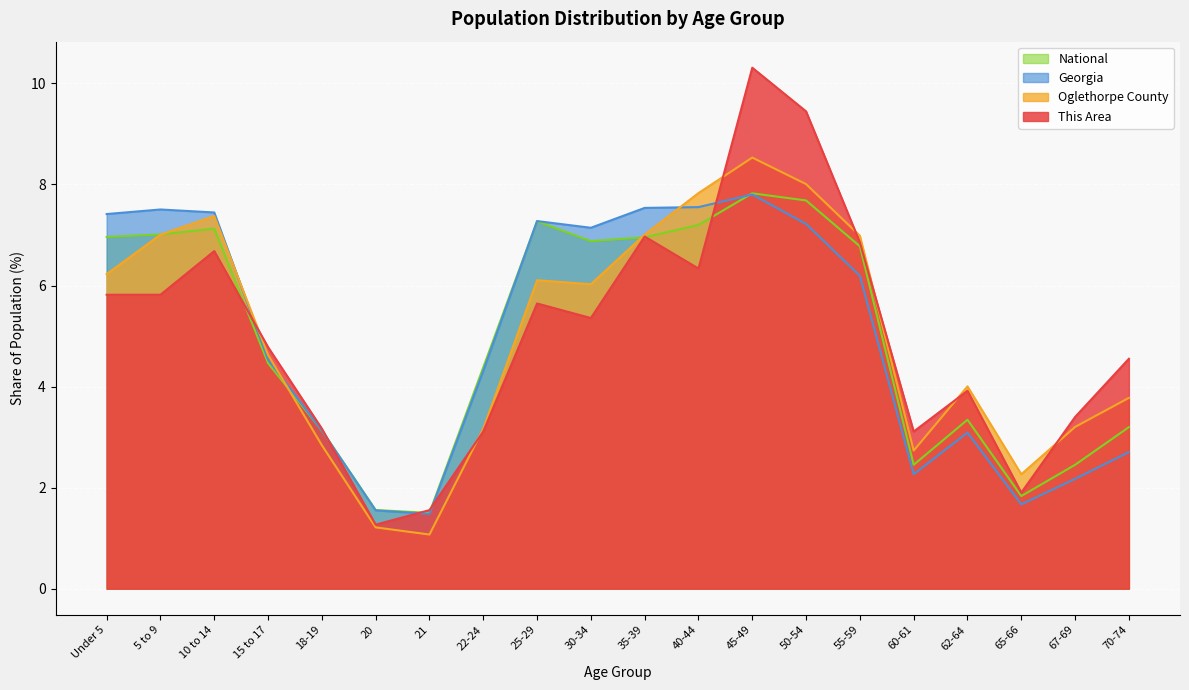

What is the difference between the maximum and minimum values in the National series?

6.3